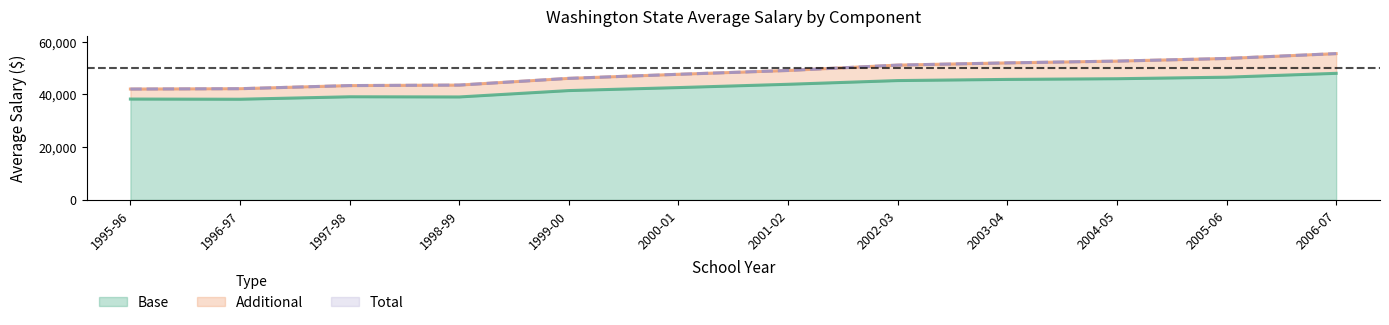

How many data points does each series have?

12